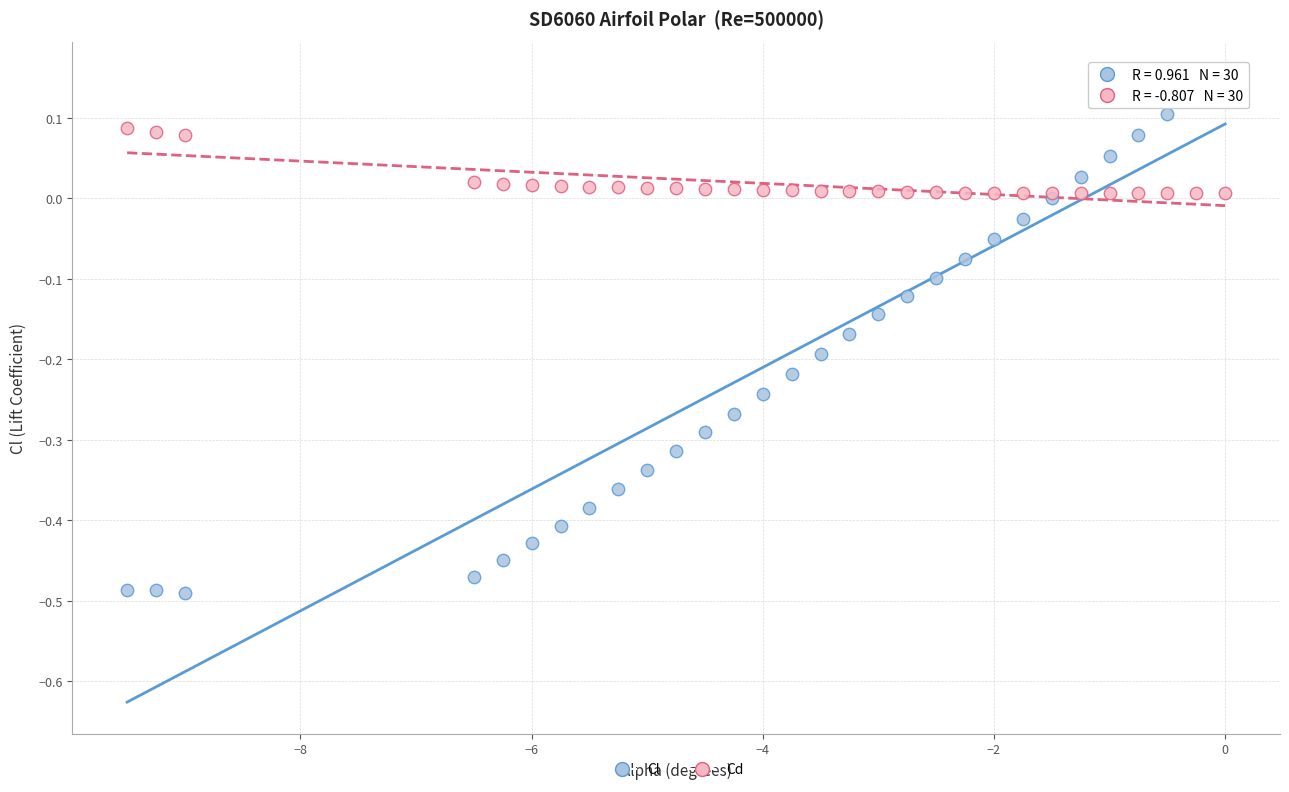

Which series contains the highest Y value?

Cl